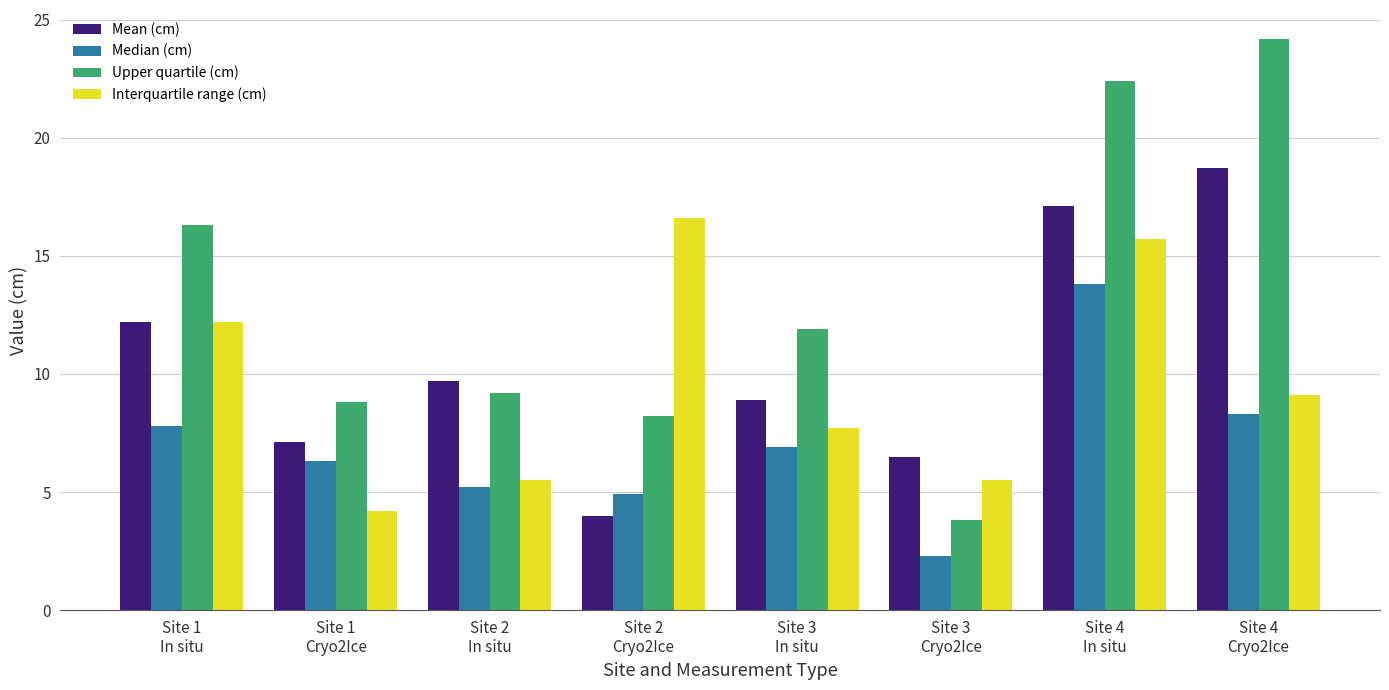

What are all the series names shown in the legend?

Mean (cm), Median (cm), Upper quartile (cm), Interquartile range (cm)